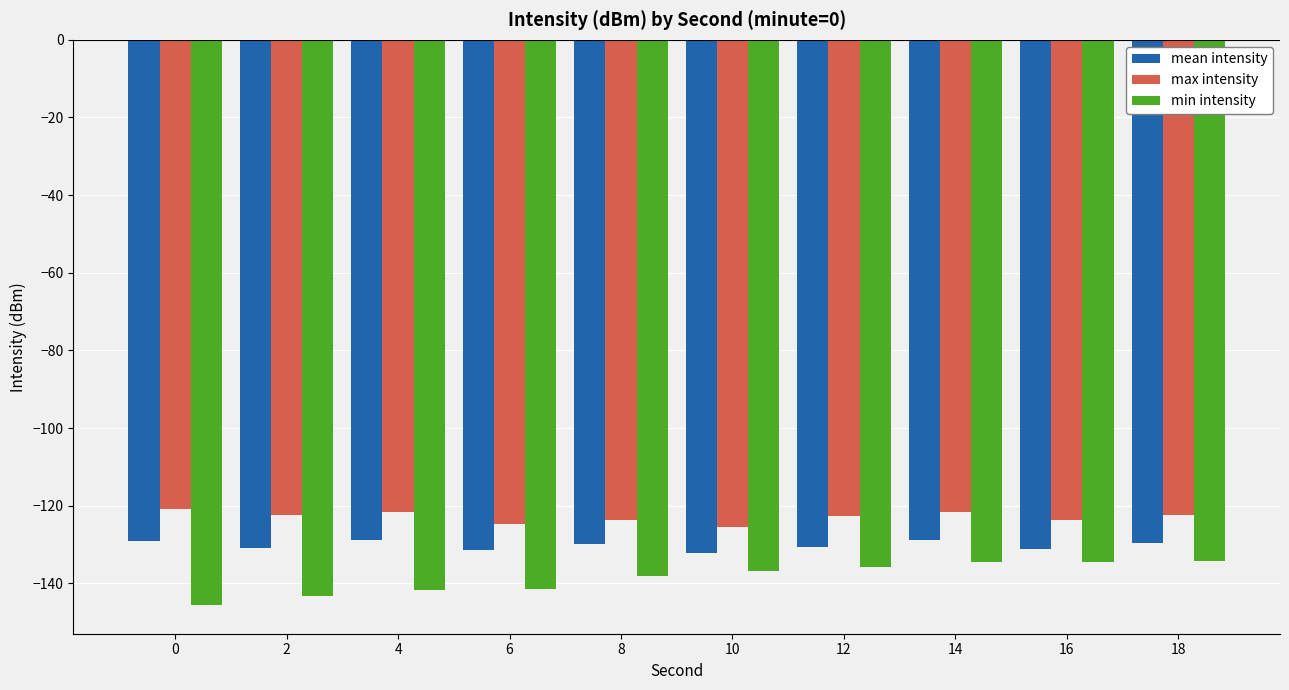

Which series has the widest spread of values?

min intensity